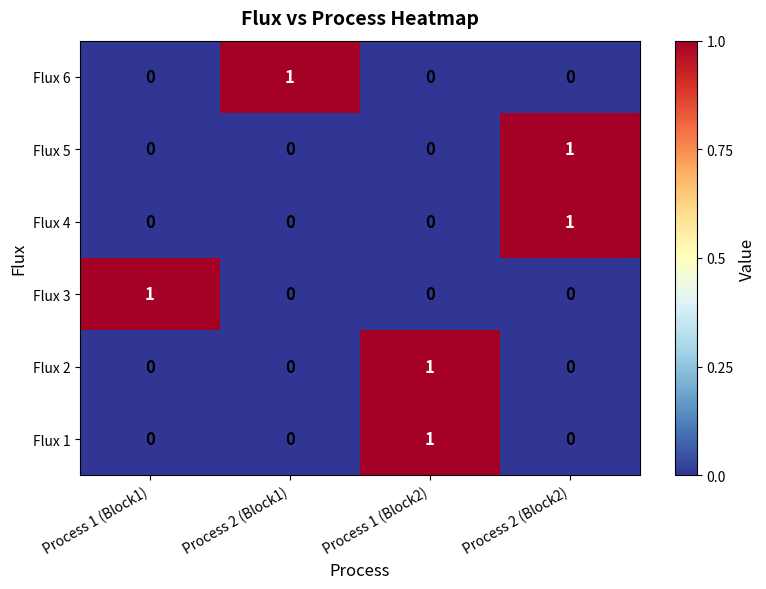

At how many categories does at least one series exceed 0?

4